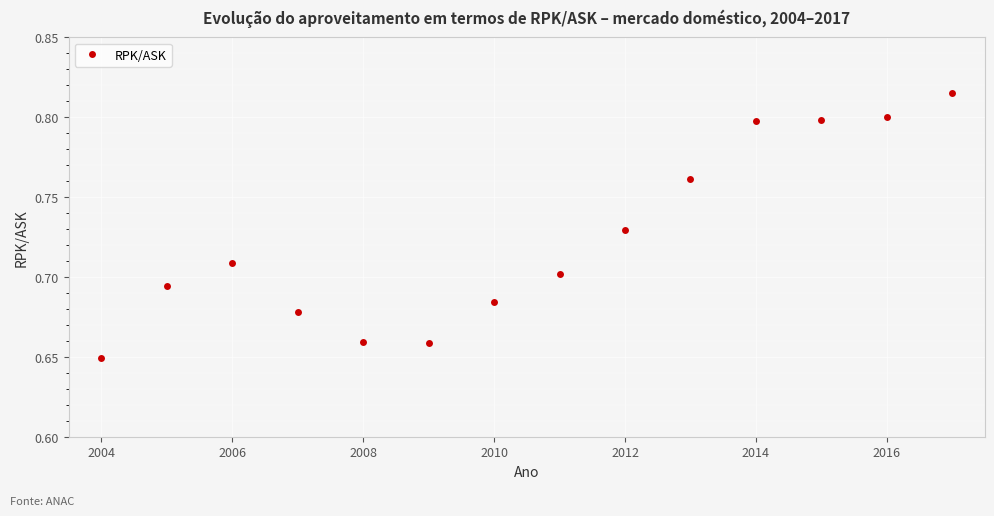

How many values are between 0 and 1?

14